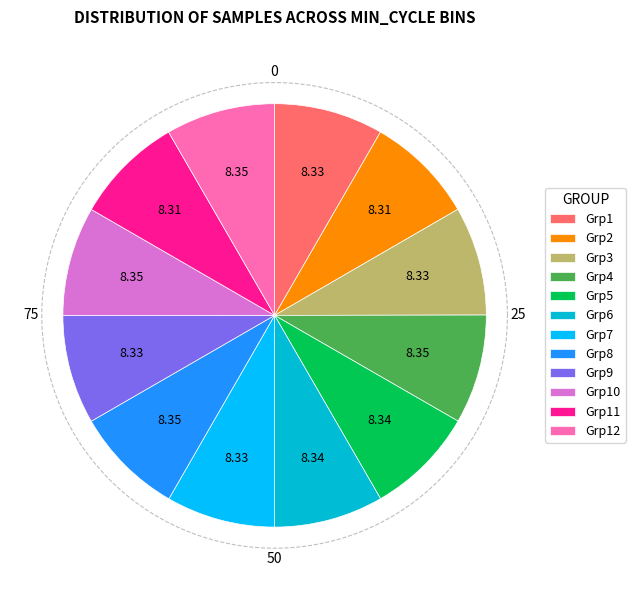

Is there any slice that represents more than half of the pie?

No